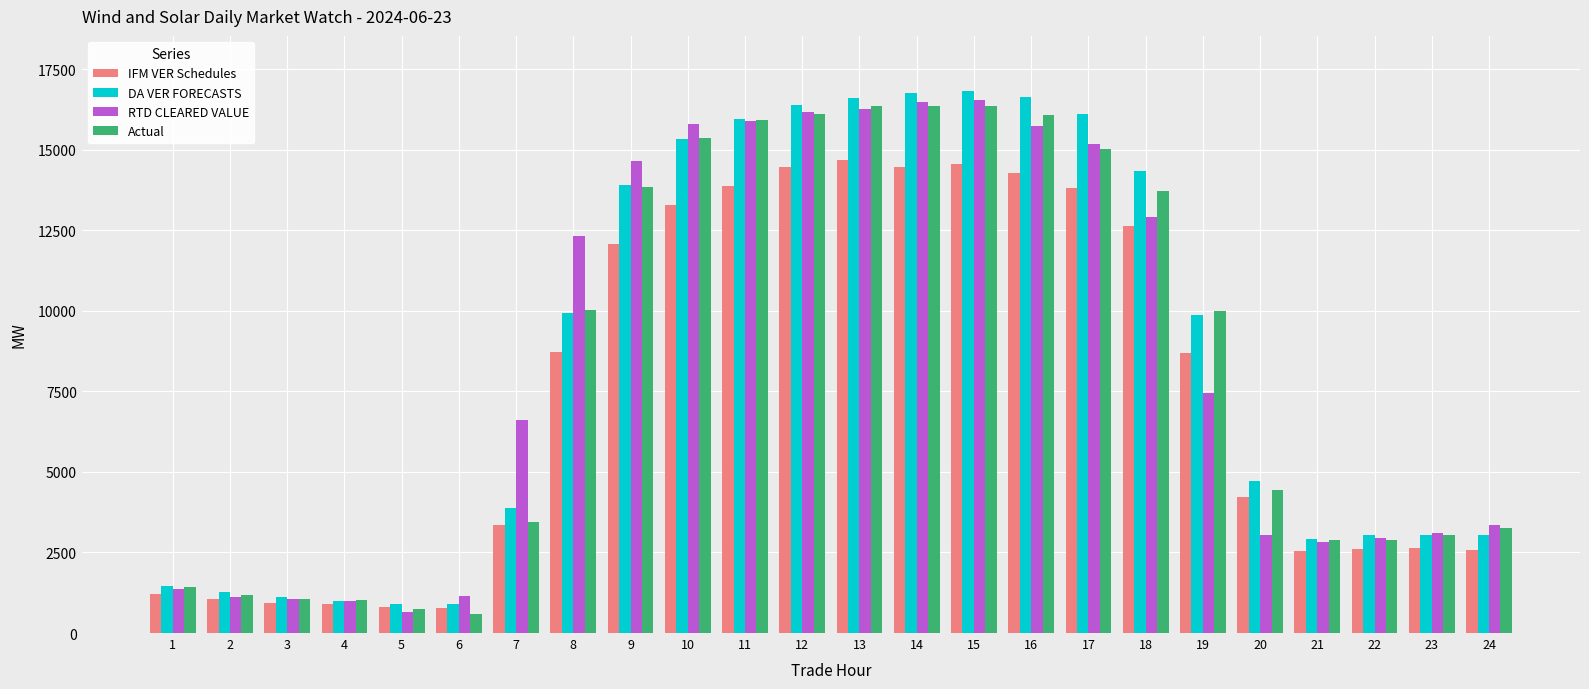

Which series changed the most between 5 and 22?

RTD CLEARED VALUE